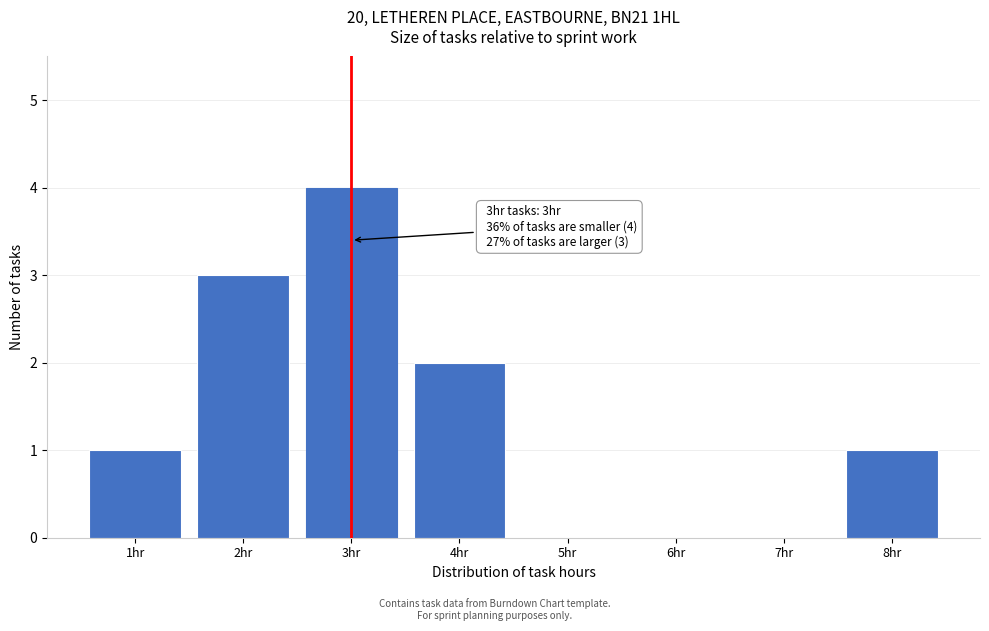

Reading right to left, extract all data points from this chart.

8hr=1	7hr=0	6hr=0	5hr=0	4hr=2	3hr=4	2hr=3	1hr=1